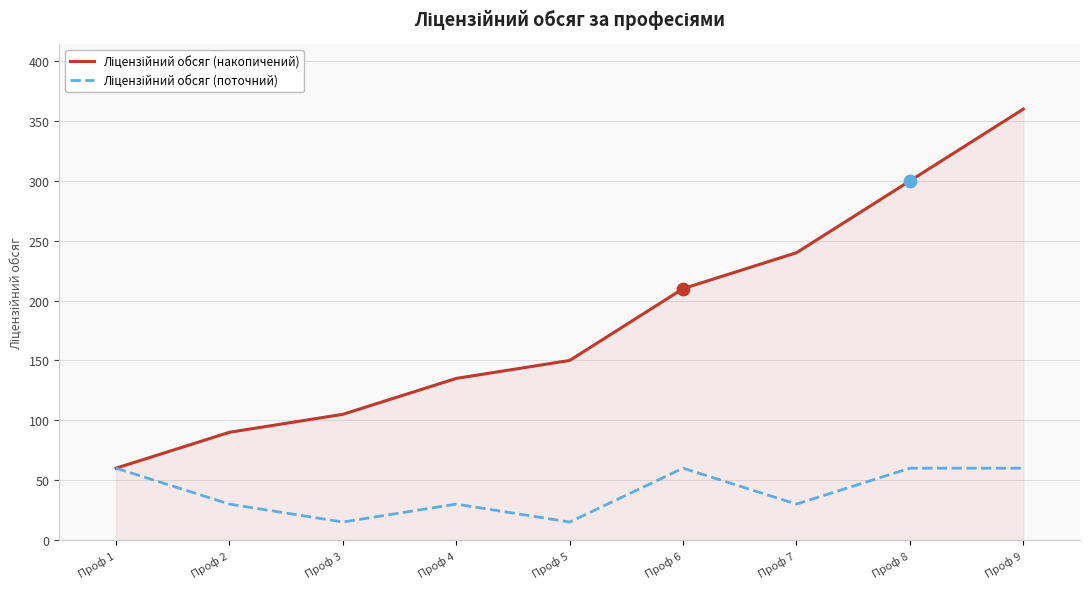

What is the difference between the highest and lowest values at Проф 9?

300